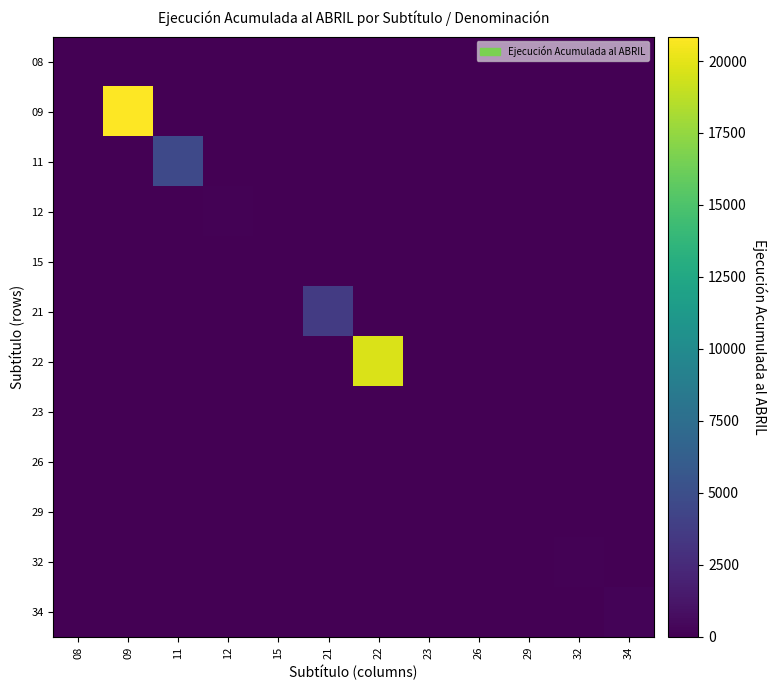

At which category is the sum across all series the highest?

09